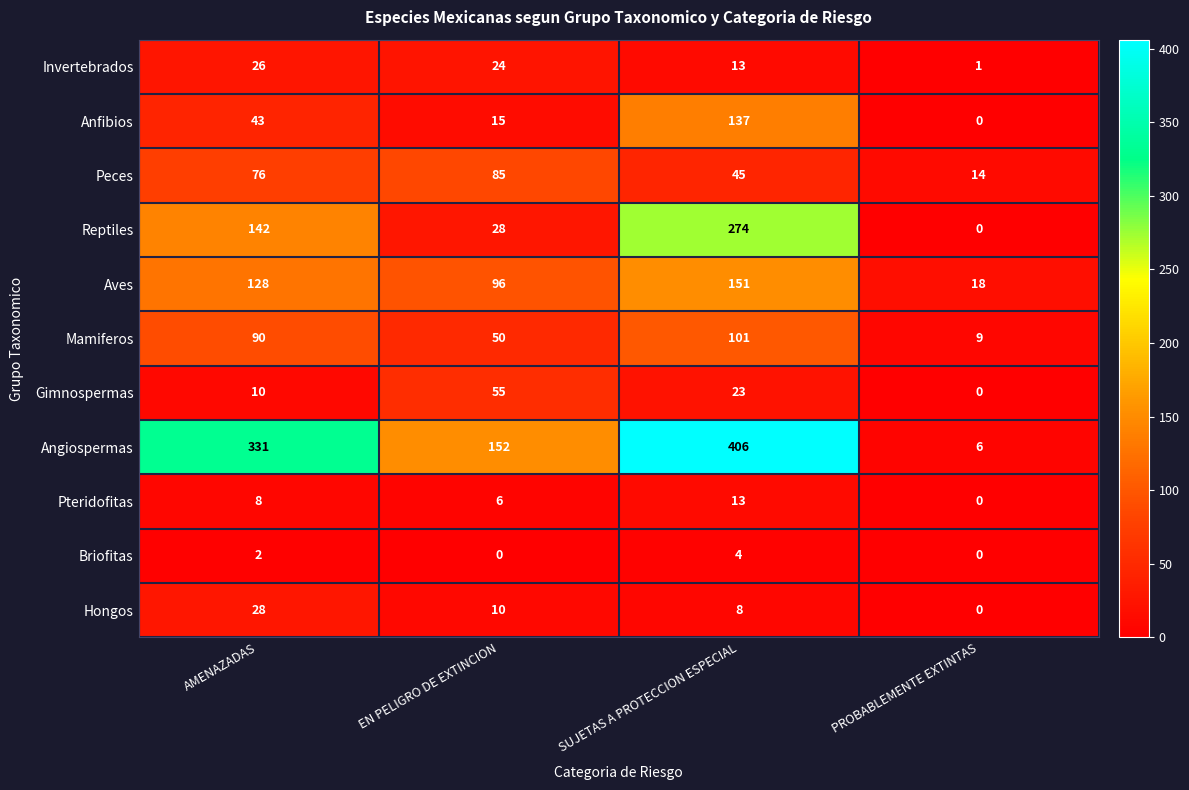

What is the difference between the maximum and minimum values in the Angiospermas series?

400